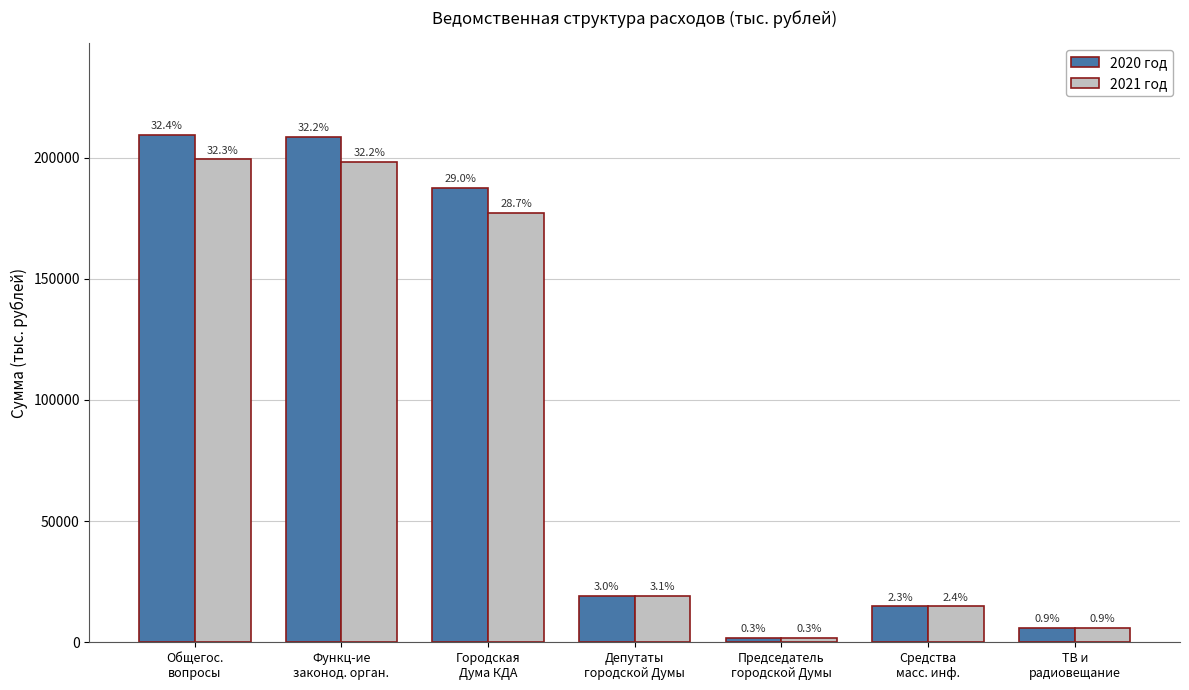

At which label is 2021 год closest to 100553?

Городская
Дума КДА